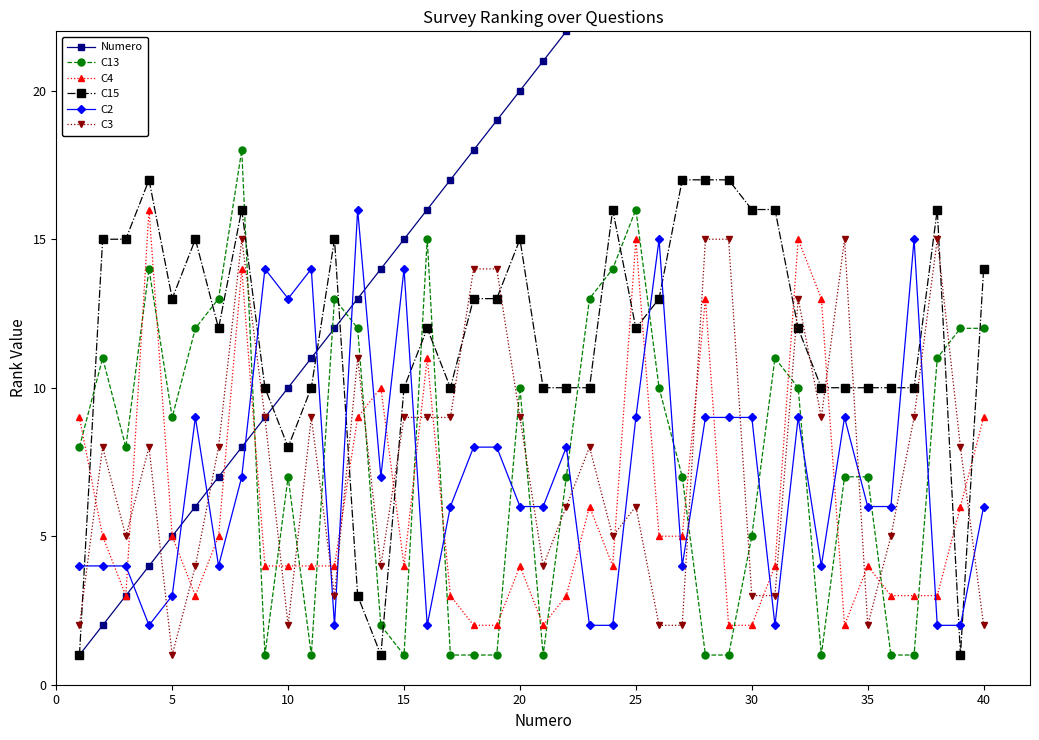

How many lines are shown in the chart?

6